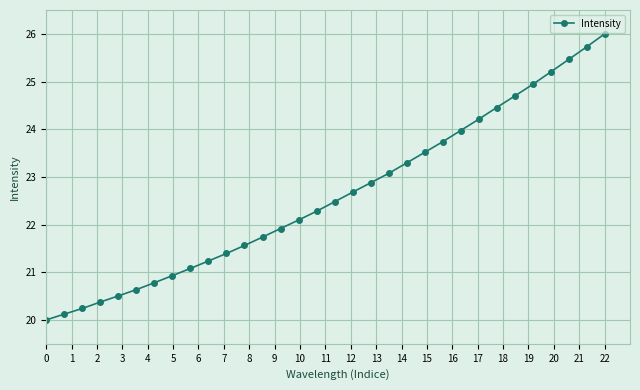

What is the value of the 15th point from the left?

22.1